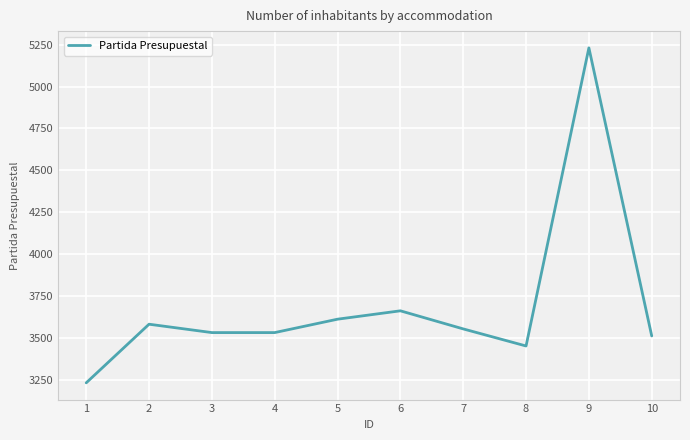

What is the ratio of the value at 1 to the value at 6?

0.9